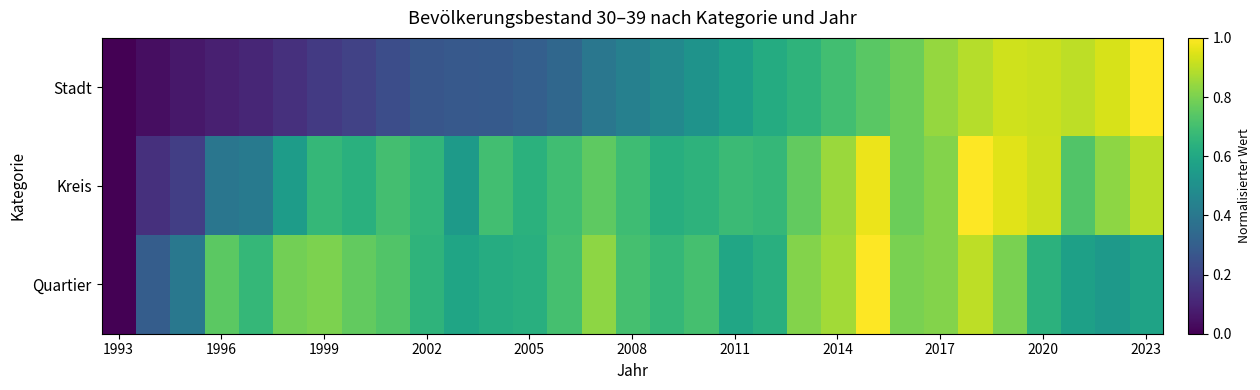

How many series are shown in this chart?

3